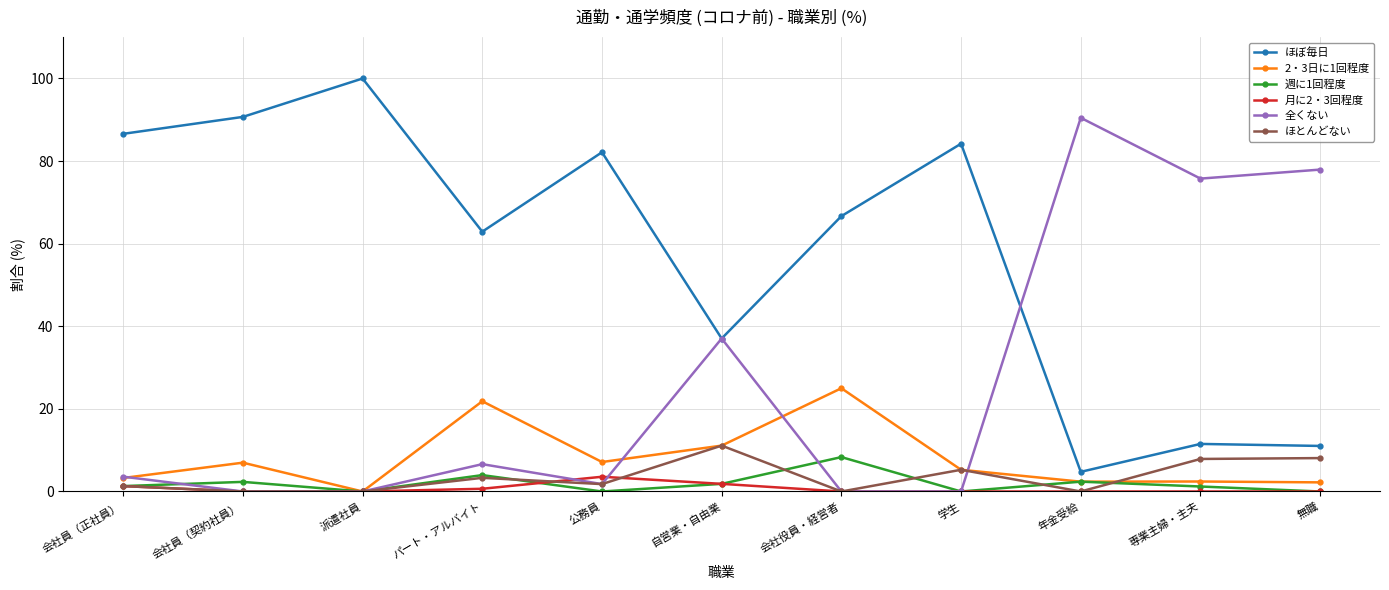

What is the label of the 3rd point from the right?

年金受給